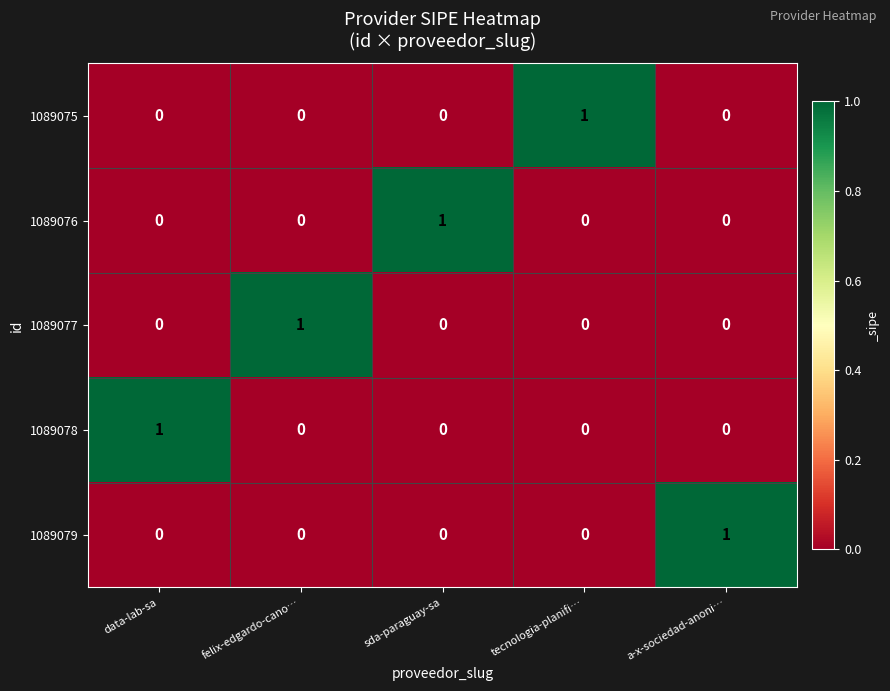

Reading left to right, transcribe all the data shown in this chart.

1089075: data-lab-sa=0	felix-edgardo-cano…=0	sda-paraguay-sa=0	tecnologia-planifi…=1	a-x-sociedad-anoni…=0
1089076: data-lab-sa=0	felix-edgardo-cano…=0	sda-paraguay-sa=1	tecnologia-planifi…=0	a-x-sociedad-anoni…=0
1089077: data-lab-sa=0	felix-edgardo-cano…=1	sda-paraguay-sa=0	tecnologia-planifi…=0	a-x-sociedad-anoni…=0
1089078: data-lab-sa=1	felix-edgardo-cano…=0	sda-paraguay-sa=0	tecnologia-planifi…=0	a-x-sociedad-anoni…=0
1089079: data-lab-sa=0	felix-edgardo-cano…=0	sda-paraguay-sa=0	tecnologia-planifi…=0	a-x-sociedad-anoni…=1